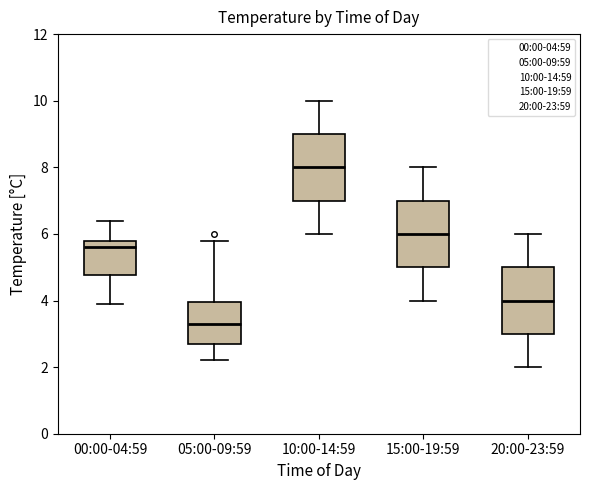

Reading left to right, read every box against the y-axis: the position of its median line, the range the box covers, and the ends of its whiskers. The values are not printed on the chart, so give them approximately, as read against the axis.

00:00-04:59: median 5.6, box 4.8 to 5.8, whiskers 4.0 to 6.4
05:00-09:59: median 3.4, box 2.8 to 4.0, whiskers 2.2 to 5.8
10:00-14:59: median 8.0, box 7.0 to 9.0, whiskers 6.0 to 10.0
15:00-19:59: median 6.0, box 5.0 to 7.0, whiskers 4.0 to 8.0
20:00-23:59: median 4.0, box 3.0 to 5.0, whiskers 2.0 to 6.0